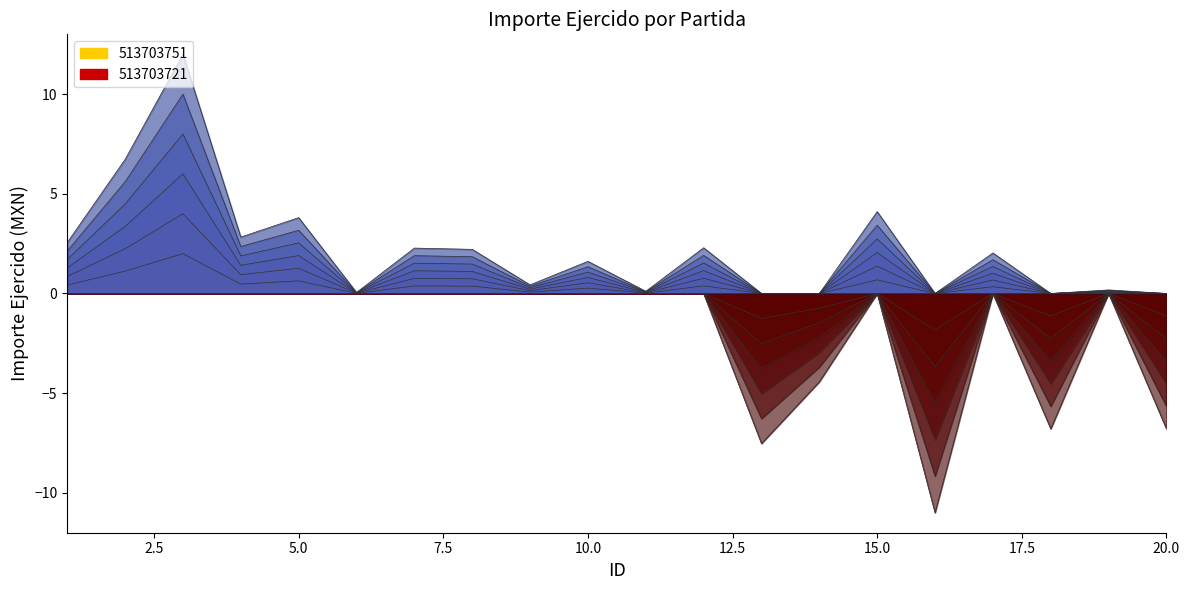

Which series has the largest total across all categories?

513703751